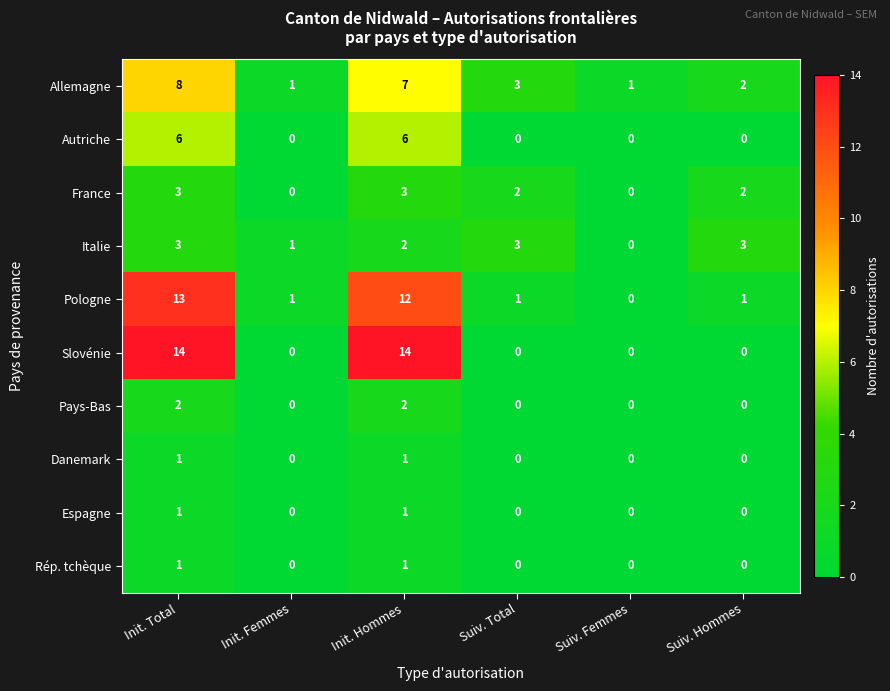

Between Suiv. Total and Suiv. Femmes, which series saw the biggest shift?

Italie